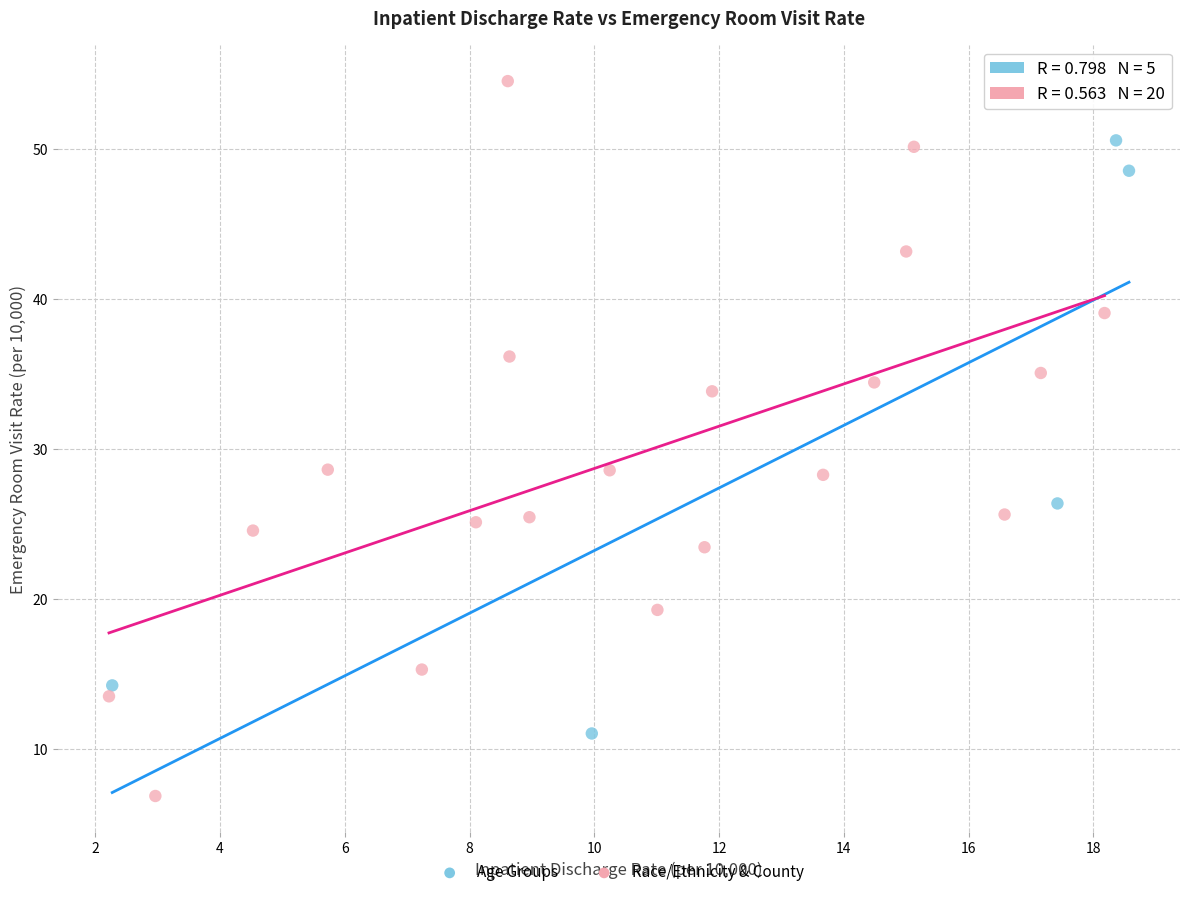

What are all the series names shown in the legend?

Age Groups, Race/Ethnicity & County